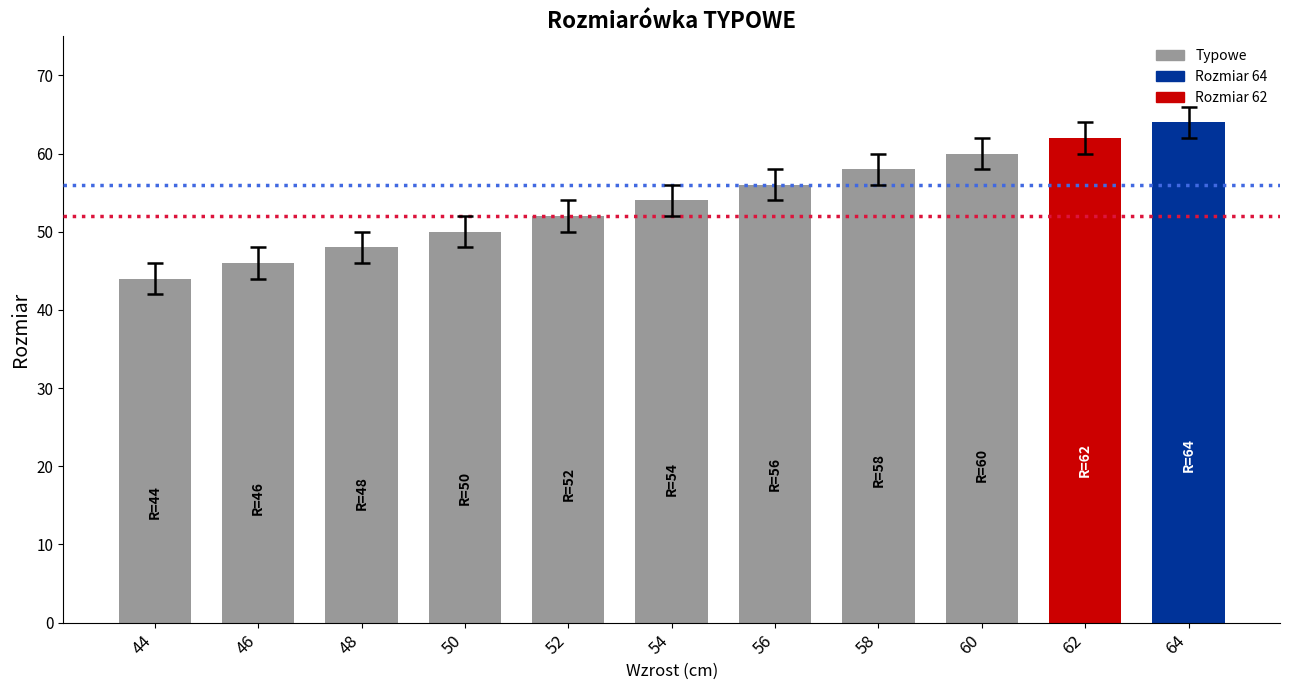

Which label corresponds to the smallest value in the chart?

44